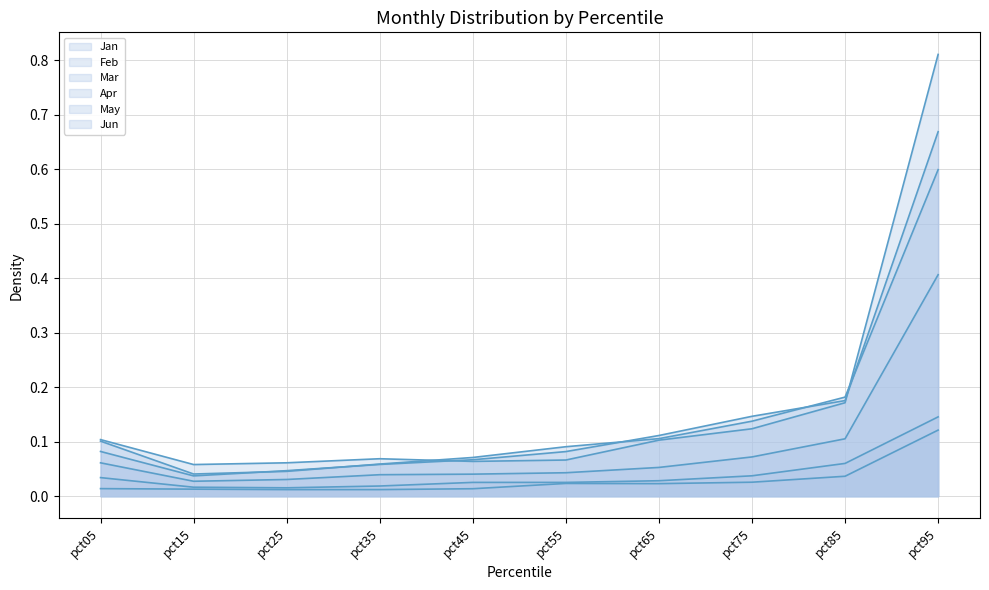

Reading left to right, transcribe all the data shown in this chart.

Jan: 0.1	0.0	0.0	0.1	0.1	0.1	0.1	0.1	0.2	0.7
Feb: 0.1	0.1	0.1	0.1	0.1	0.1	0.1	0.1	0.2	0.8
Mar: 0.0	0.0	0.0	0.0	0.0	0.0	0.0	0.0	0.1	0.1
Apr: 0.0	0.0	0.0	0.0	0.0	0.0	0.0	0.0	0.0	0.1
May: 0.1	0.0	0.0	0.1	0.1	0.1	0.1	0.1	0.2	0.6
Jun: 0.1	0.0	0.0	0.0	0.0	0.0	0.1	0.1	0.1	0.4